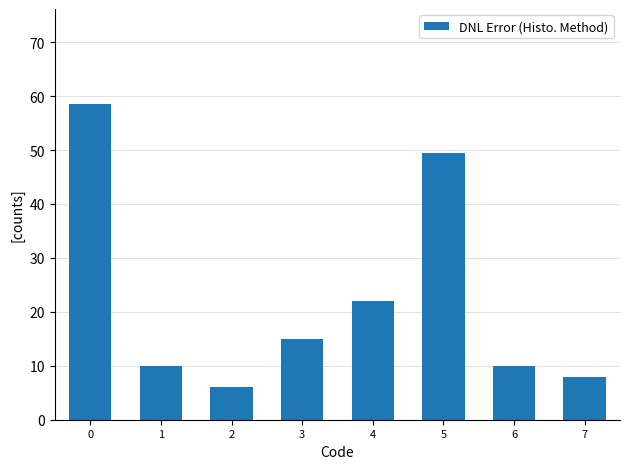

Reading left to right, list all the values displayed in this chart.

0=58.6	1=10.0	2=6.0	3=15.0	4=22.0	5=49.4	6=10.0	7=8.0